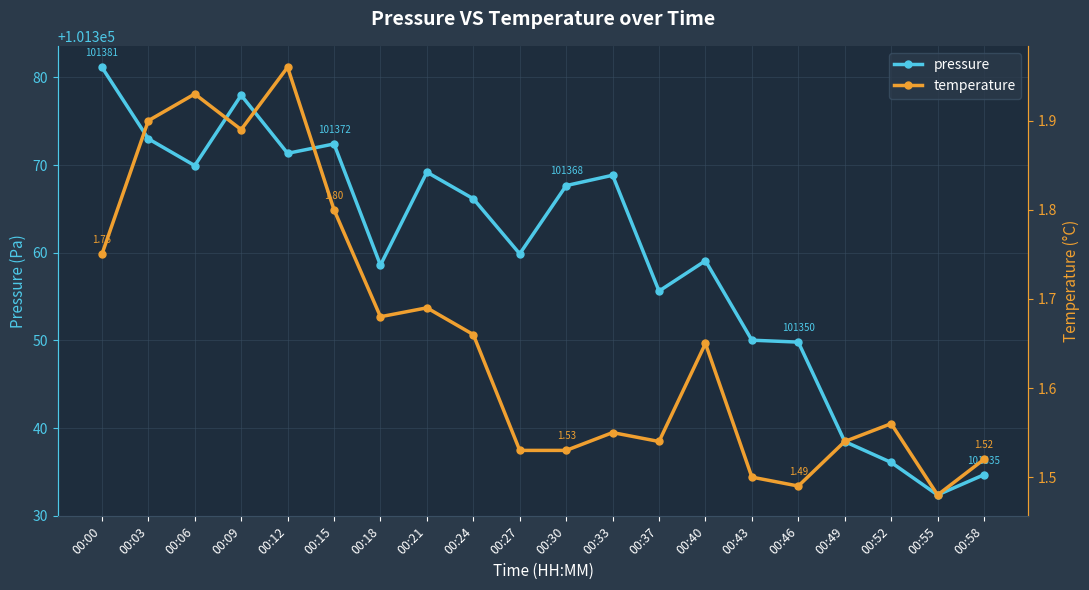

At which category is the sum across all series the highest?

00:00